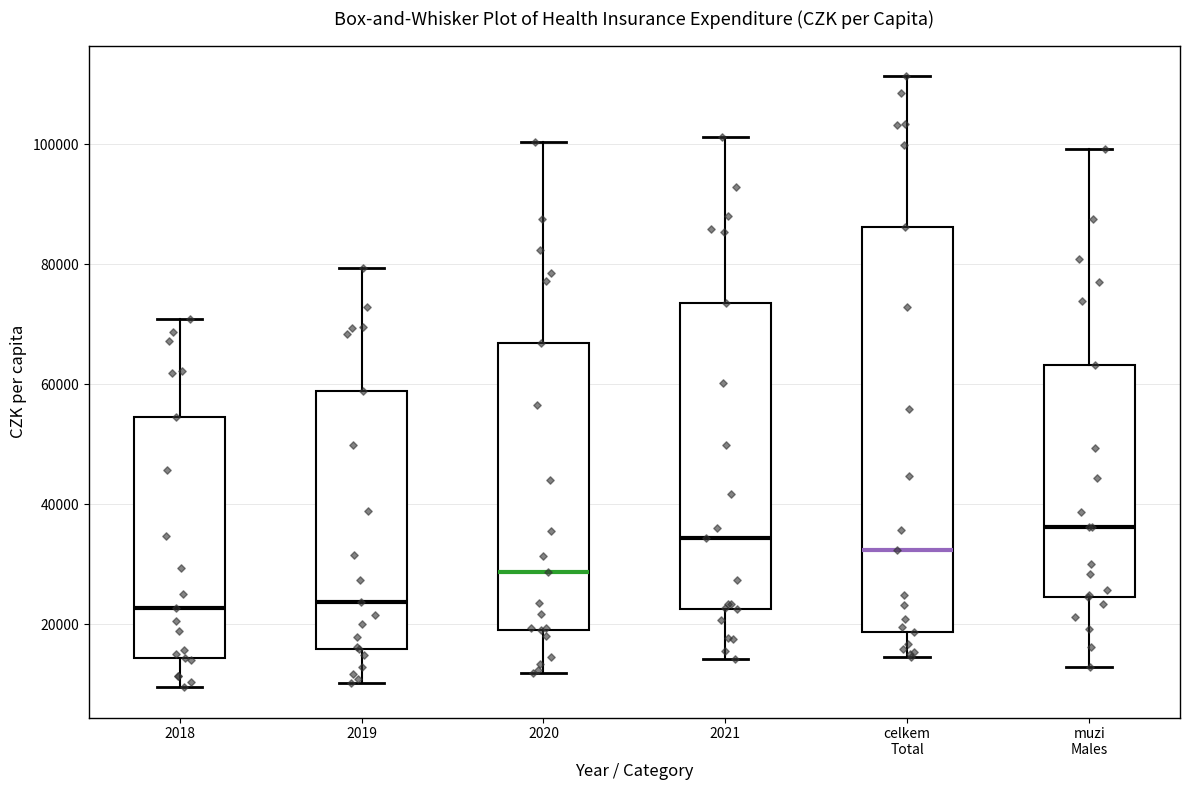

Reading left to right, read every box against the y-axis: the position of its median line, the range the box covers, and the ends of its whiskers. The values are not printed on the chart, so give them approximately, as read against the axis.

2018: median 22000, box 14000 to 54000, whiskers 10000 to 70000
2019: median 24000, box 16000 to 58000, whiskers 10000 to 80000
2020: median 28000, box 20000 to 66000, whiskers 12000 to 100000
2021: median 34000, box 22000 to 74000, whiskers 14000 to 102000
celkem Total: median 32000, box 18000 to 86000, whiskers 14000 to 112000
muzi Males: median 36000, box 24000 to 64000, whiskers 12000 to 100000